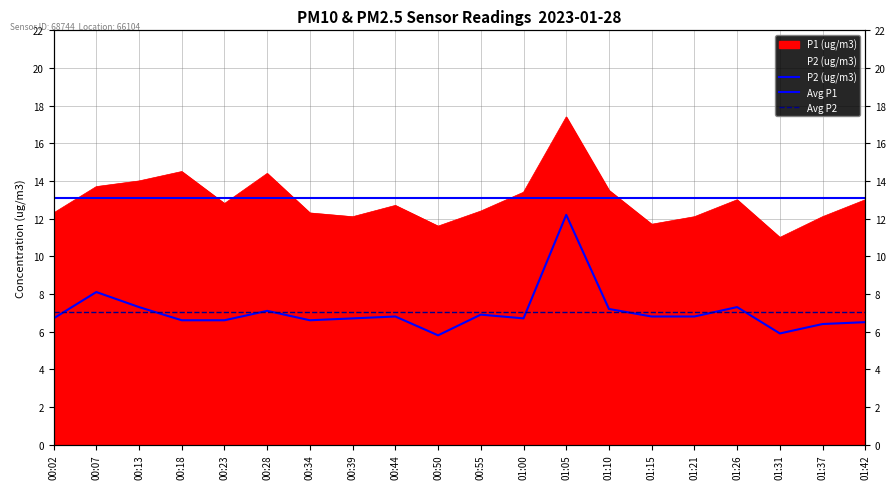

What position from the left is 01:26?

17